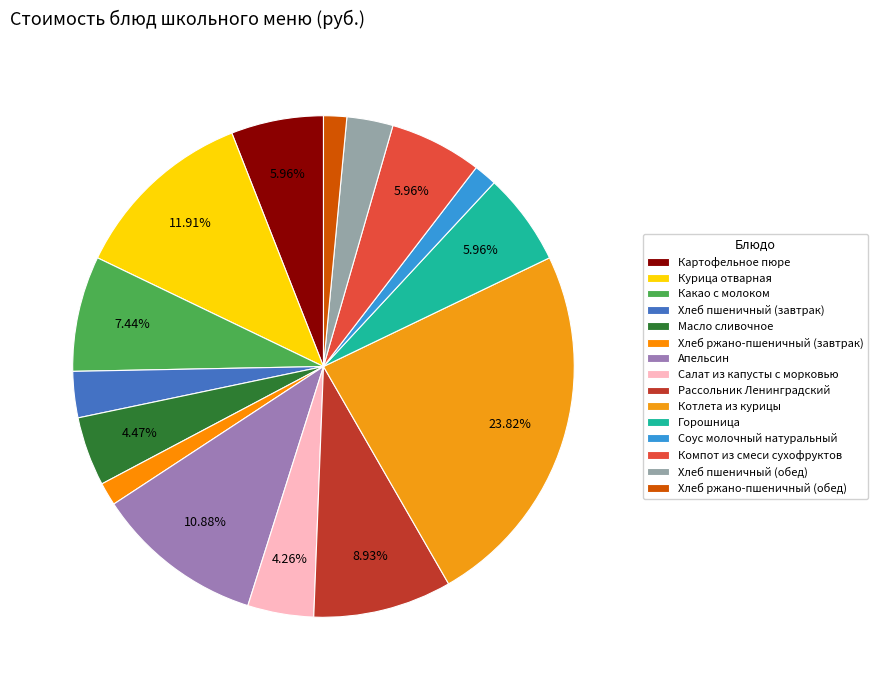

Count the number of slices in the pie.

15